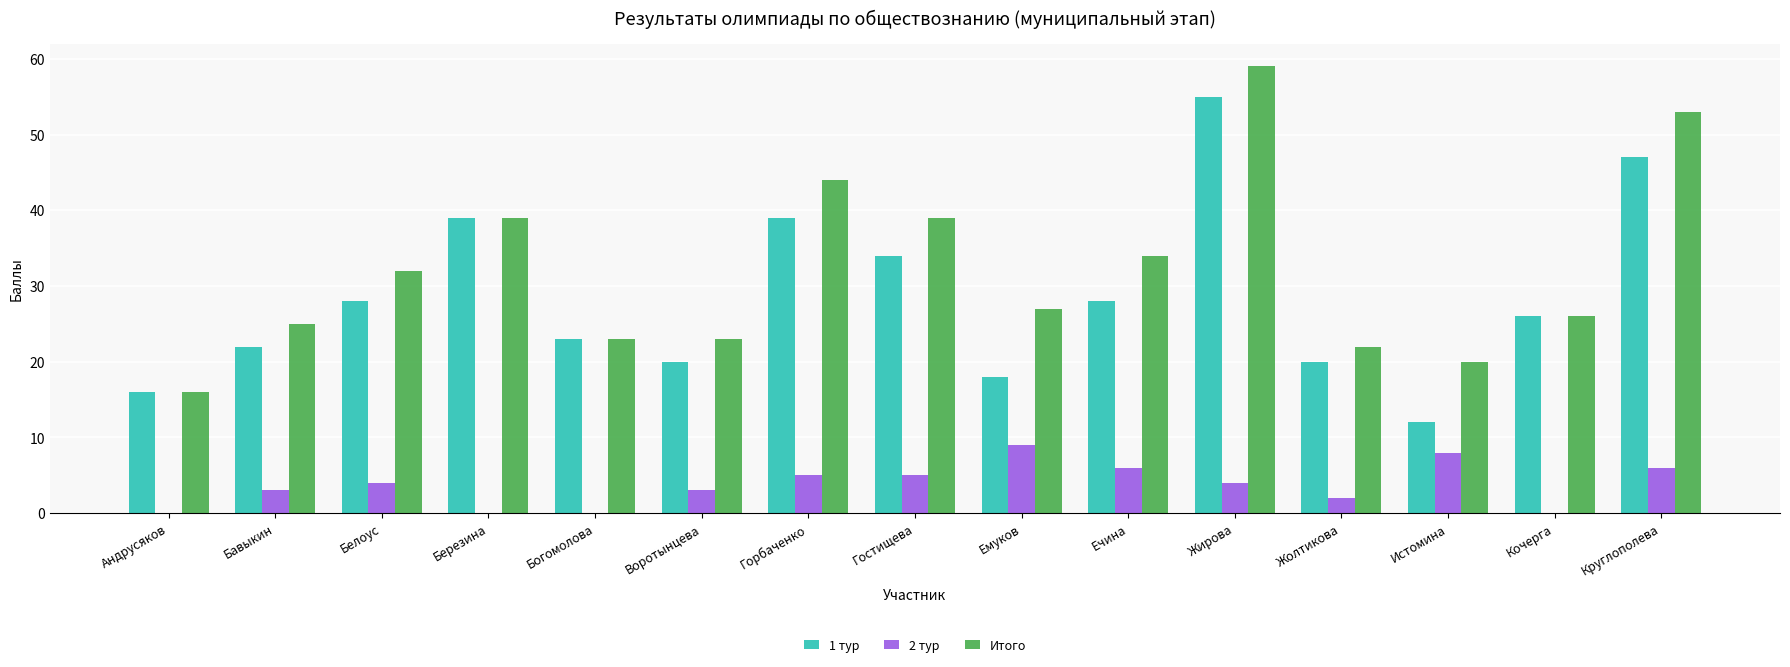

Is it true that Итого equals 38 at Богомолова?

False